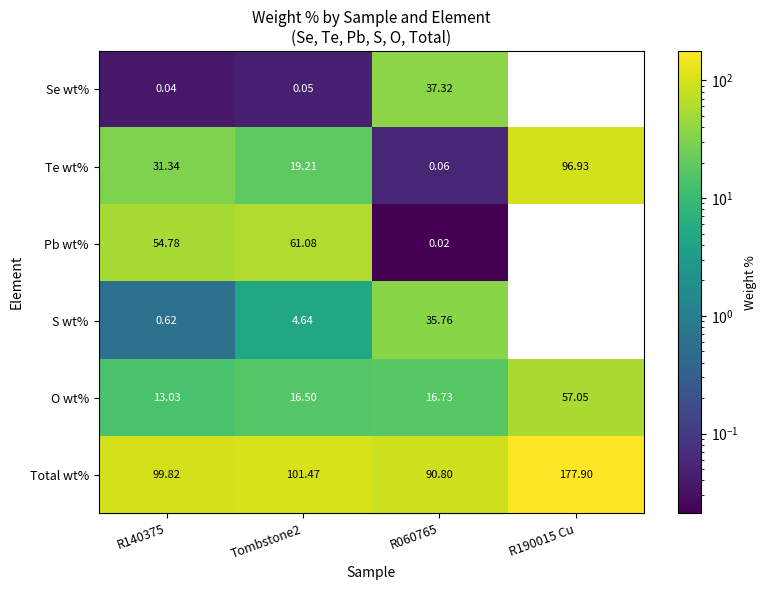

How many data points does each series have?

4